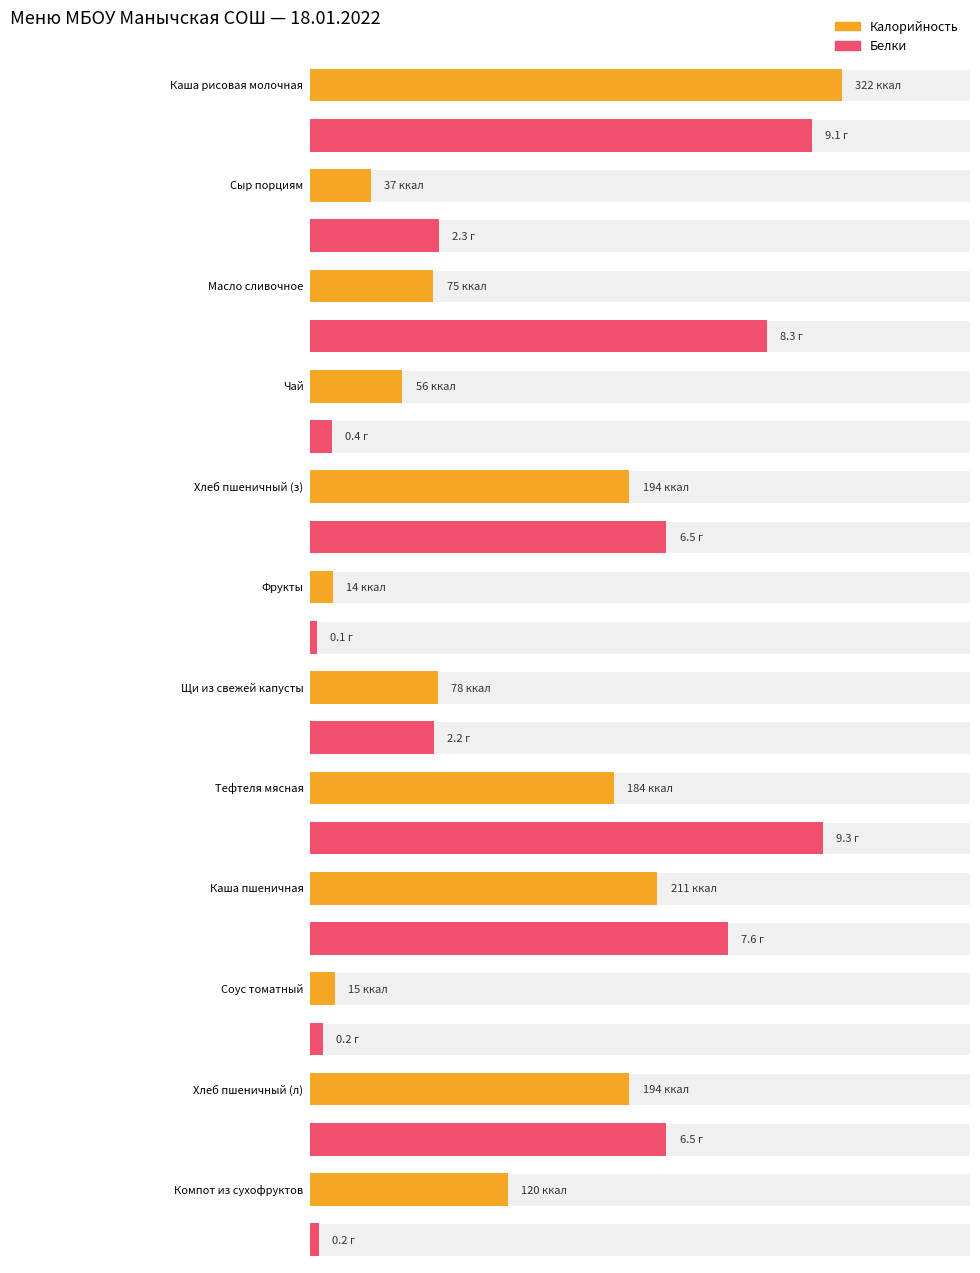

Rank the categories by Белки value from lowest to highest.

Фрукты, Компот из сухофруктов, Соус томатный, Чай, Щи из свежей капусты, Сыр порциям, Хлеб пшеничный (з), Хлеб пшеничный (л), Каша пшеничная, Масло сливочное, Каша рисовая молочная, Тефтеля мясная